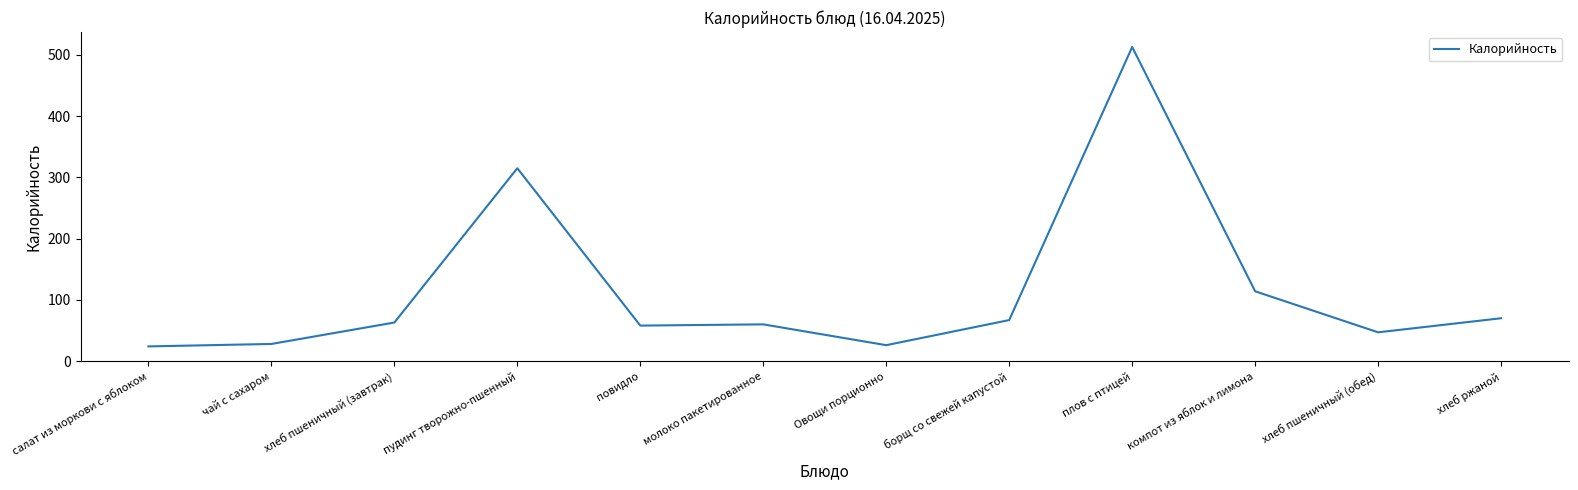

What is the difference between the maximum and minimum values?

489